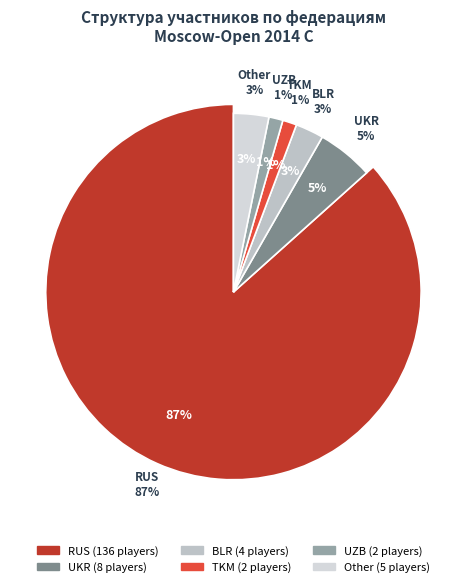

True or false: UKR accounts for 5% of the total.

True